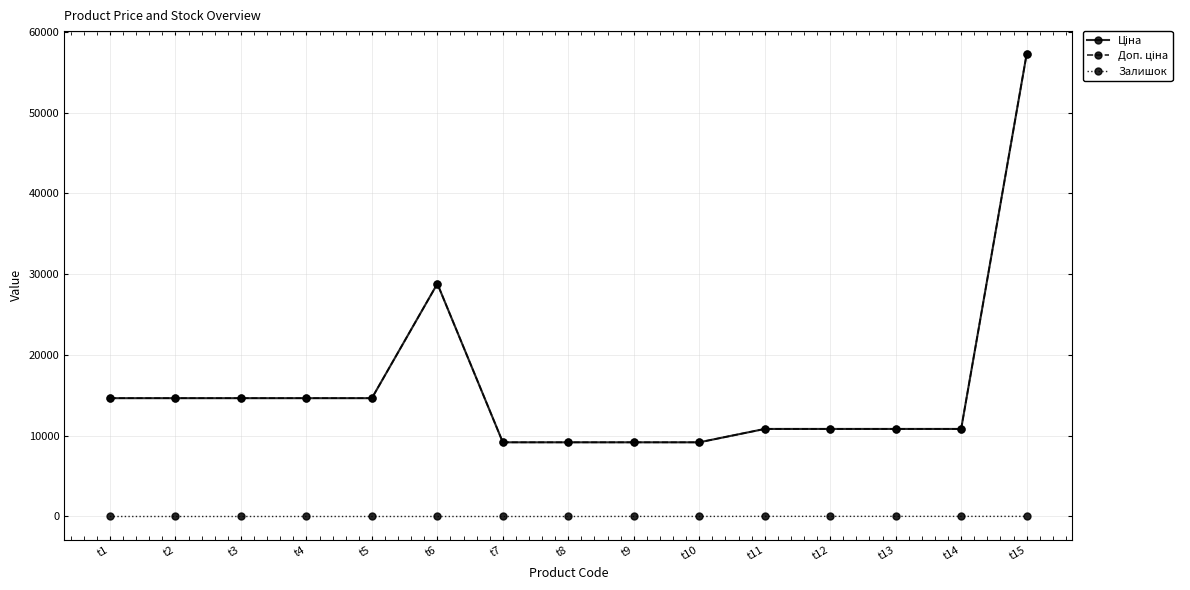

Does the chart have visible grid lines?

Yes